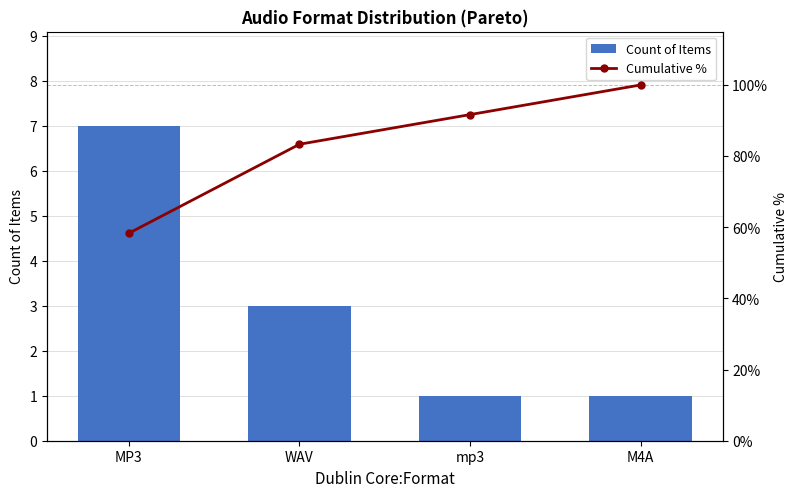

Reading right to left, extract all data points from this chart.

Count of Items: M4A=1.0	mp3=1.0	WAV=3.0	MP3=7.0
Cumulative %: M4A=100.0	mp3=91.7	WAV=83.3	MP3=58.3